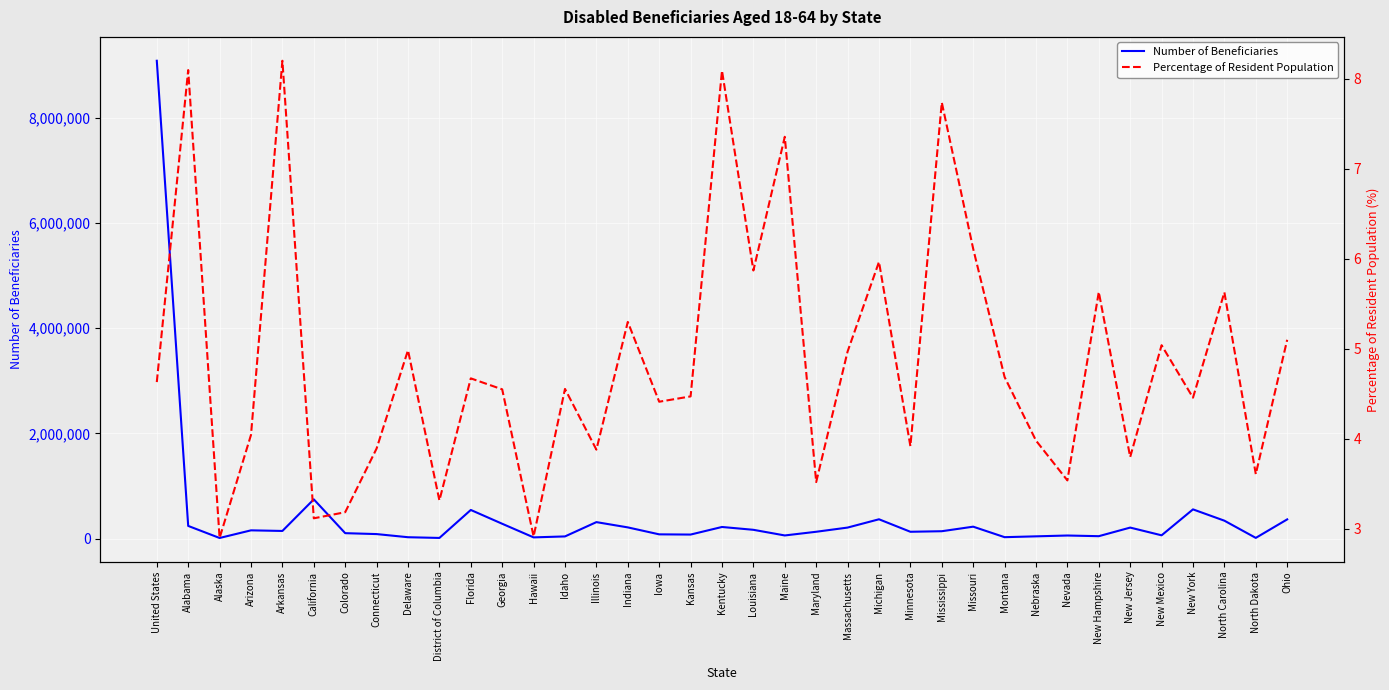

True or false: Number of Beneficiaries and Percentage of Resident Population cross at least once.

False